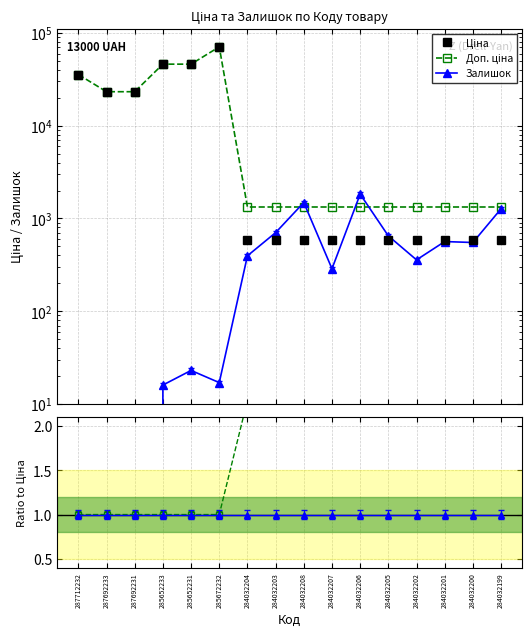

Read the Ratio (Доп/Ціна) value at 284032208.

2.3